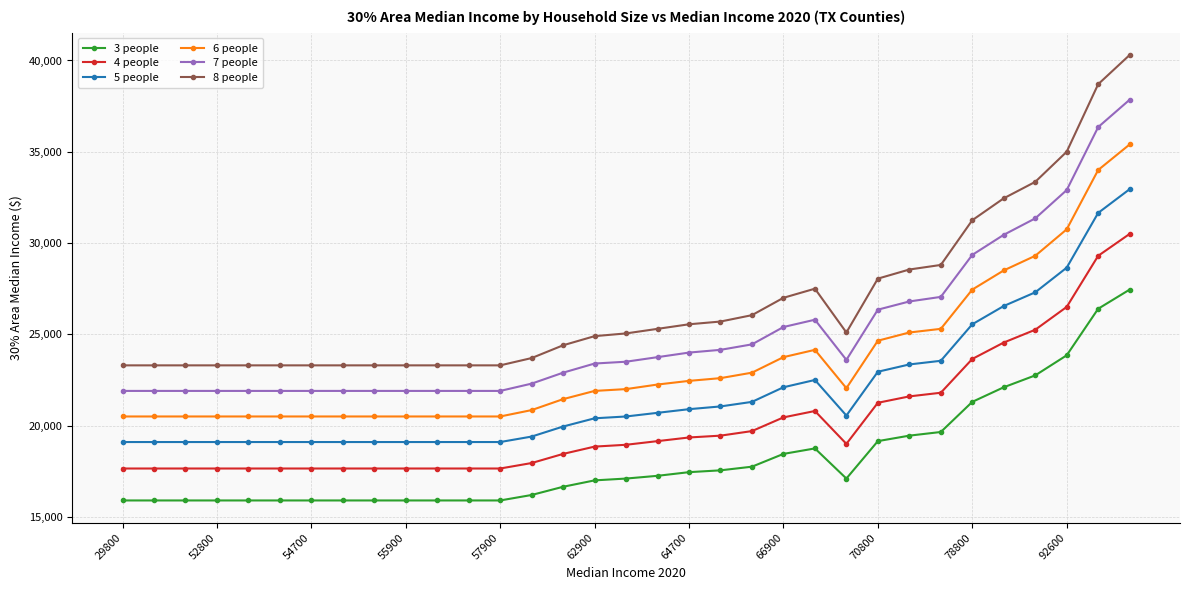

What is the minimum value for 8 people?

23300